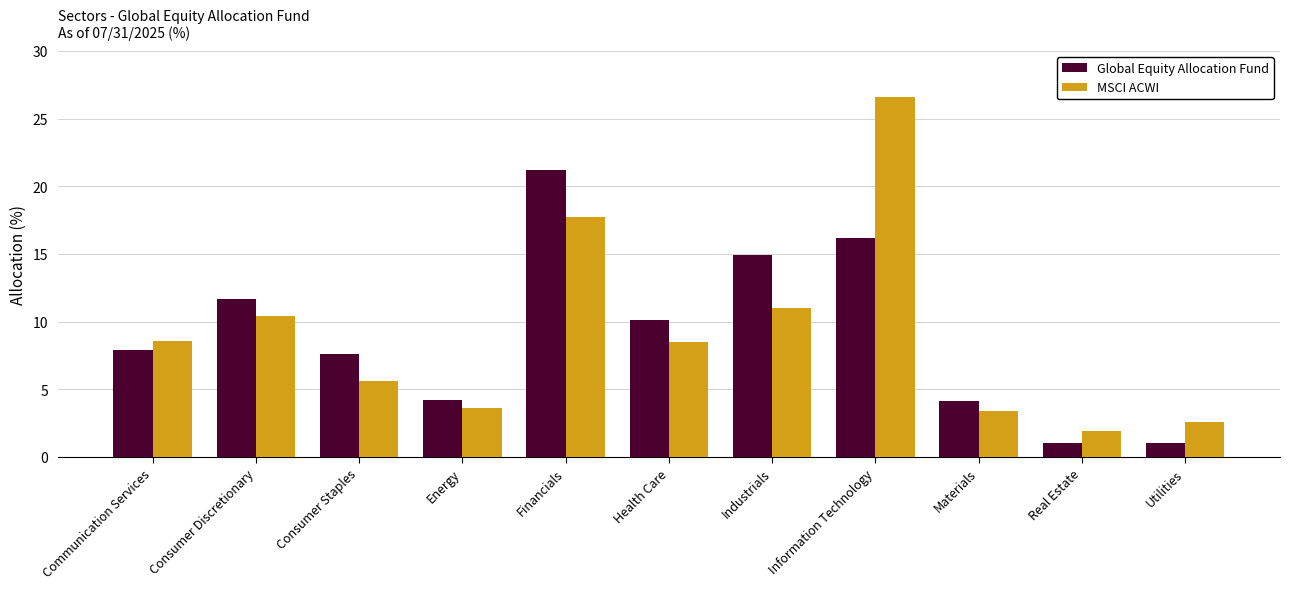

List the series in order of their peak value, highest first.

MSCI ACWI, Global Equity Allocation Fund